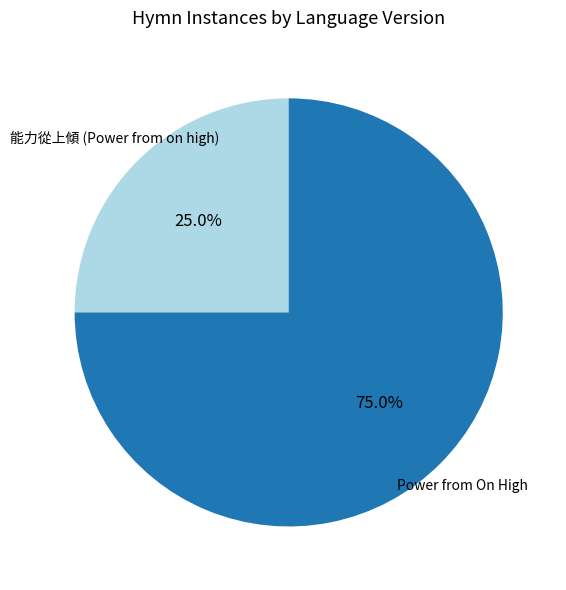

Rank the categories by value from lowest to highest.

能力從上傾 (Power from on high), Power from On High